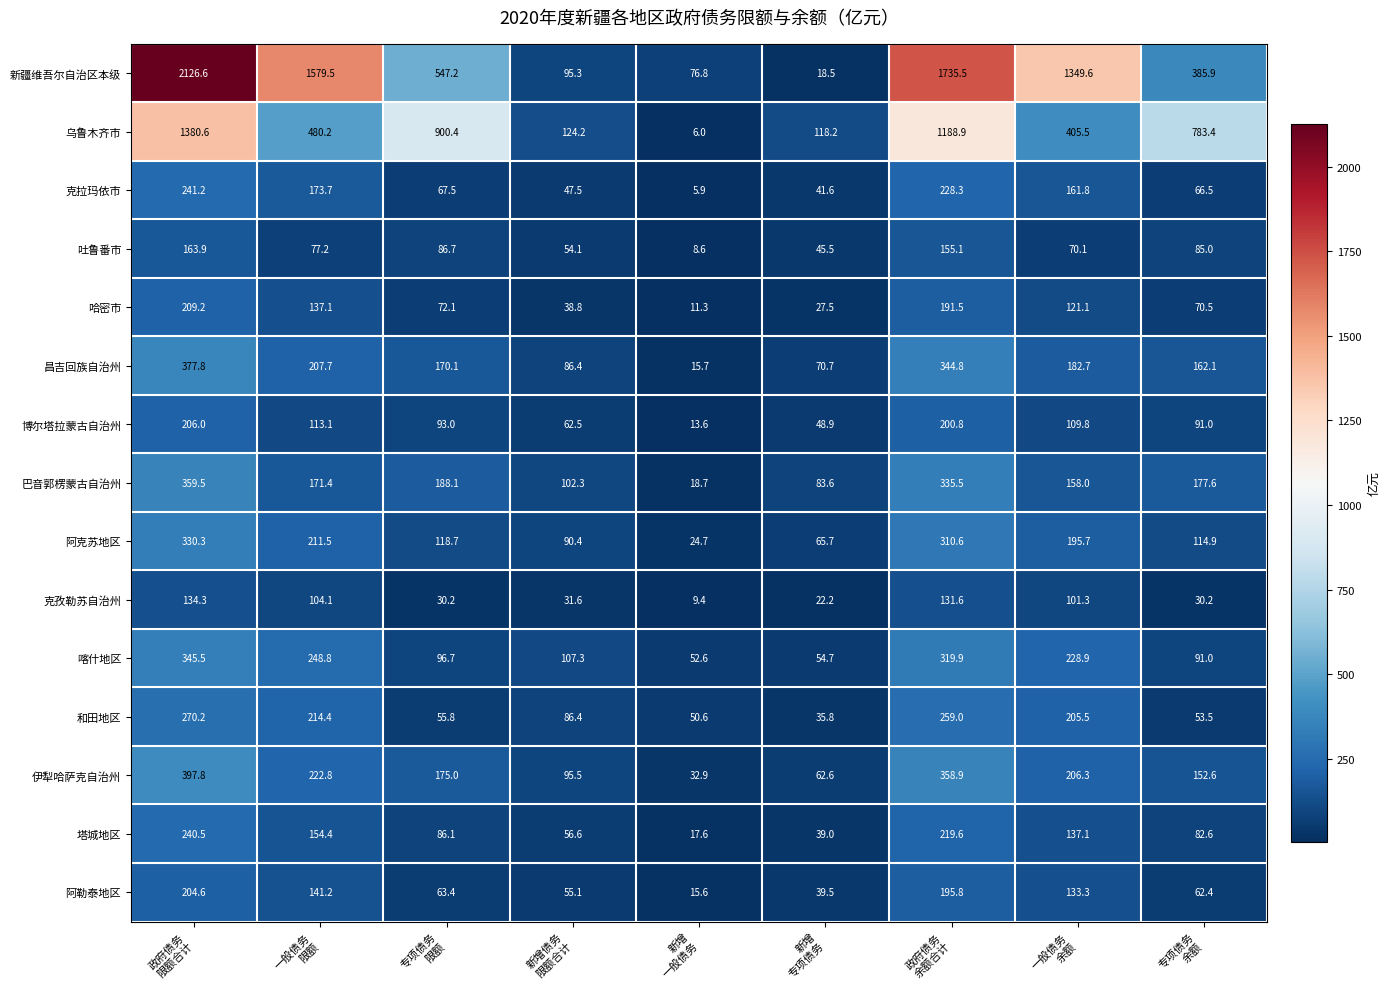

What is the minimum value for 喀什地区?

52.6